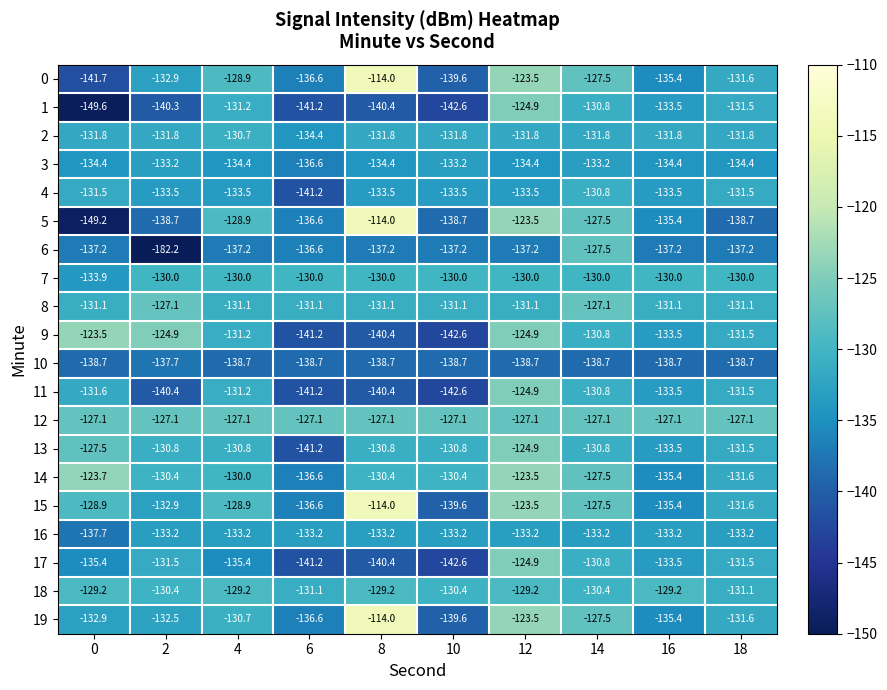

Which label corresponds to the smallest value in the chart?

2